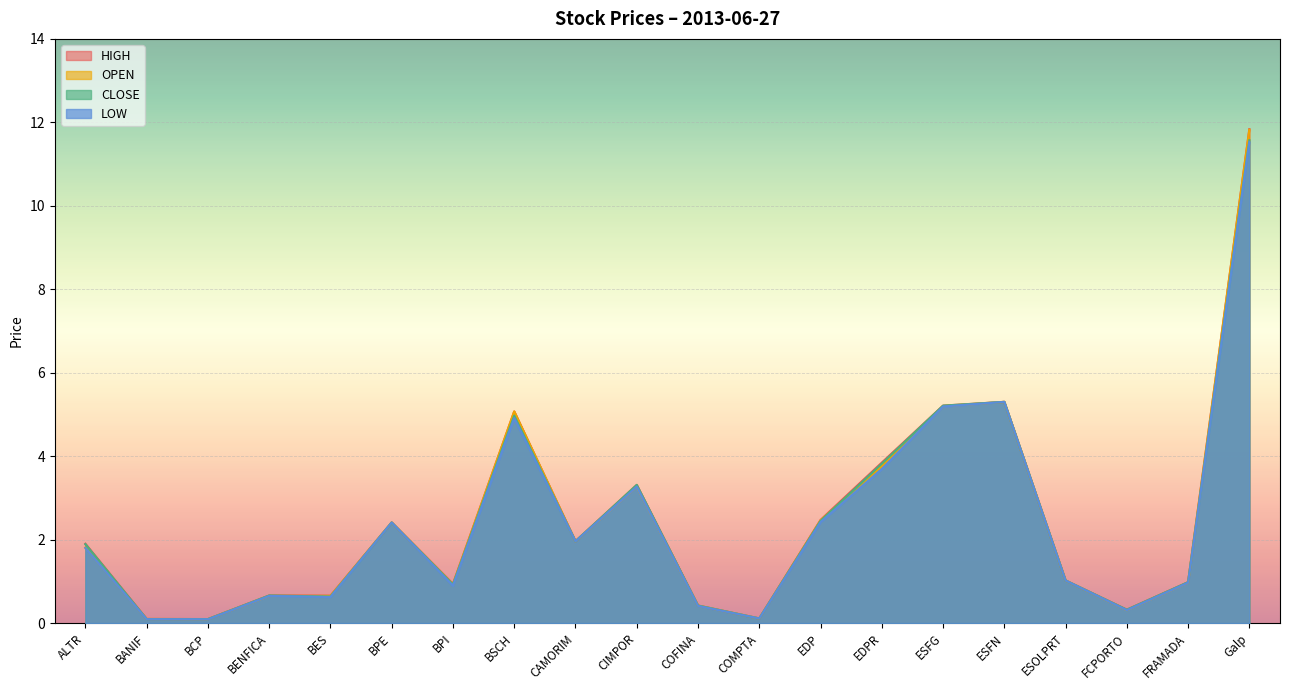

What is the average value of the LOW series?

2.4